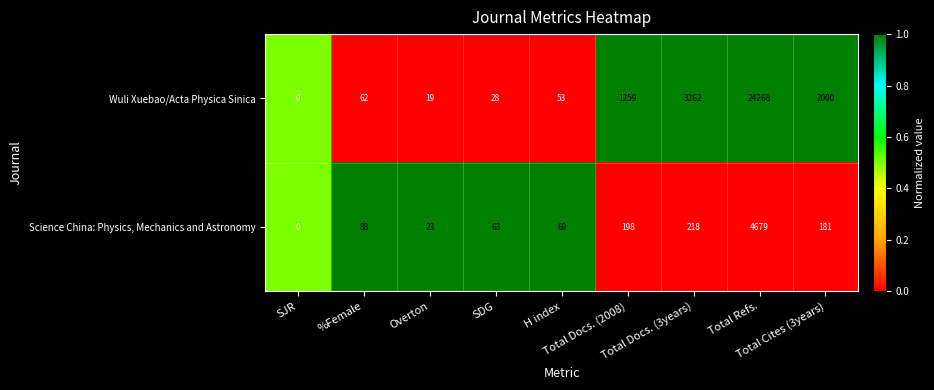

List the series in order of their overall mean, highest first.

Wuli Xuebao/Acta Physica Sinica, Science China: Physics, Mechanics and Astronomy